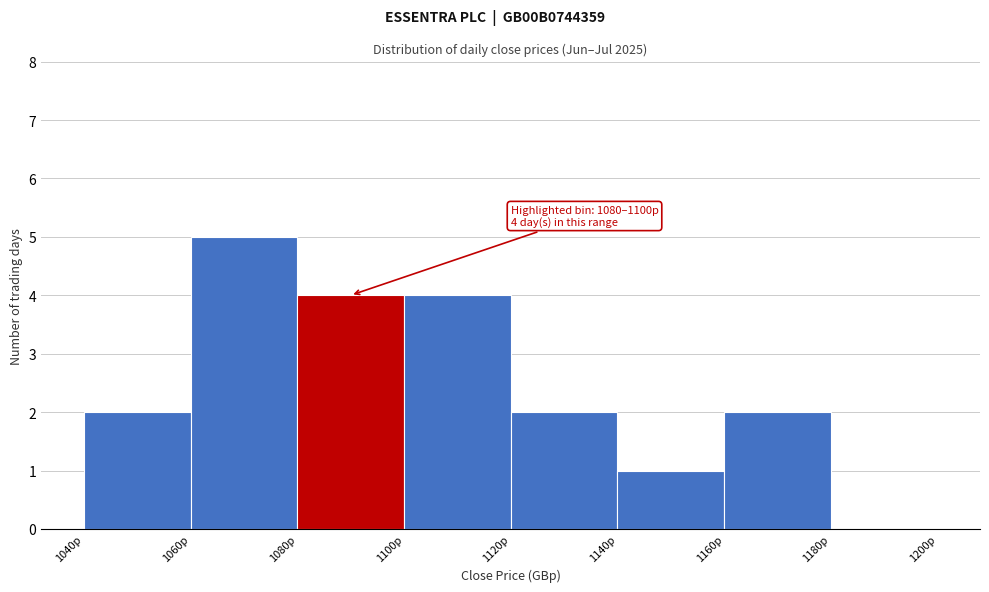

Over which range of the x-axis is the bar tallest?

1060 to 1080